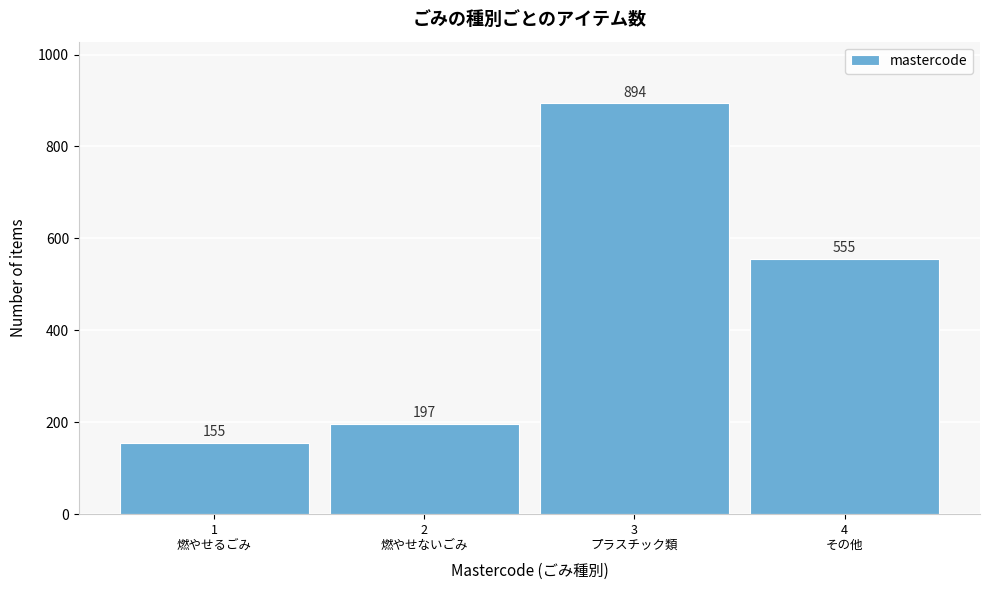

Reading right to left, list all the values displayed in this chart.

555	894	197	155